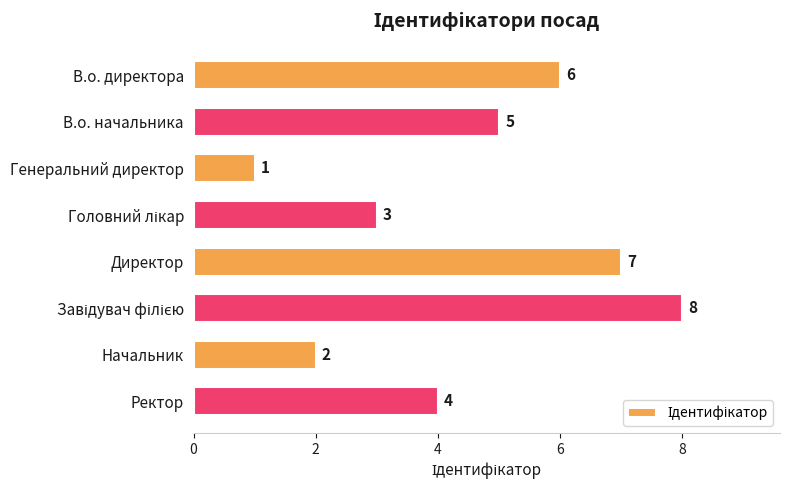

Are the bars grouped side by side (vs. stacked)?

No